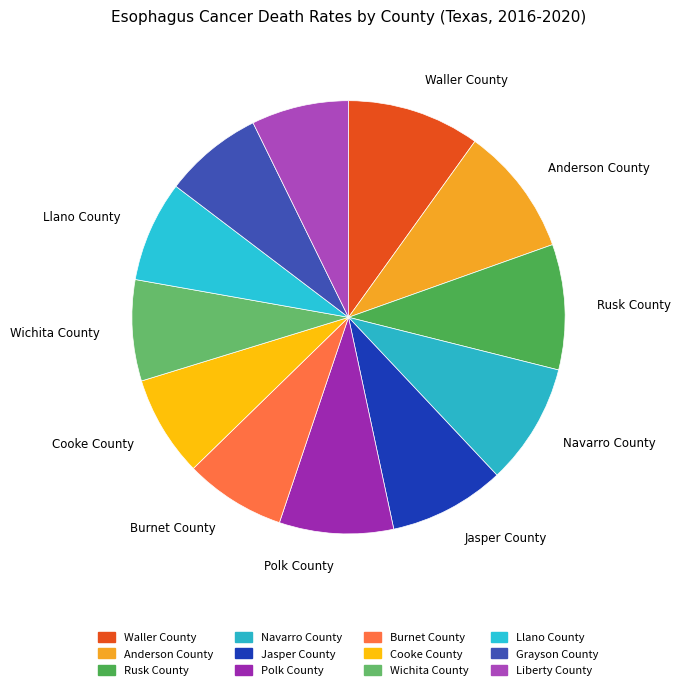

Is the sum of Polk County and Wichita County greater than half?

No